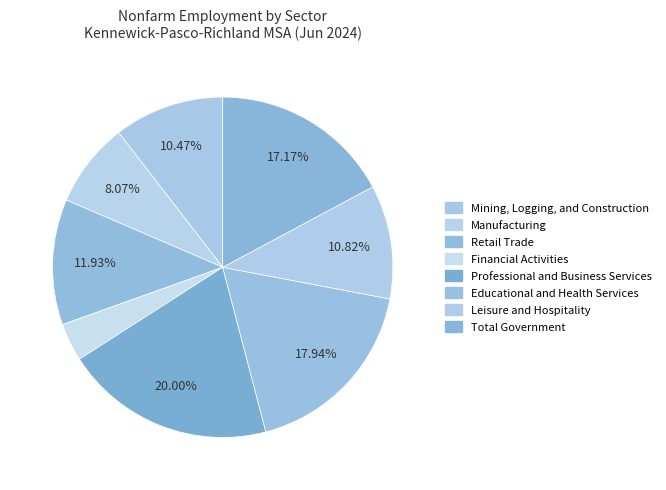

The Professional and Business Services slice represents 20% of the pie. True or false?

True